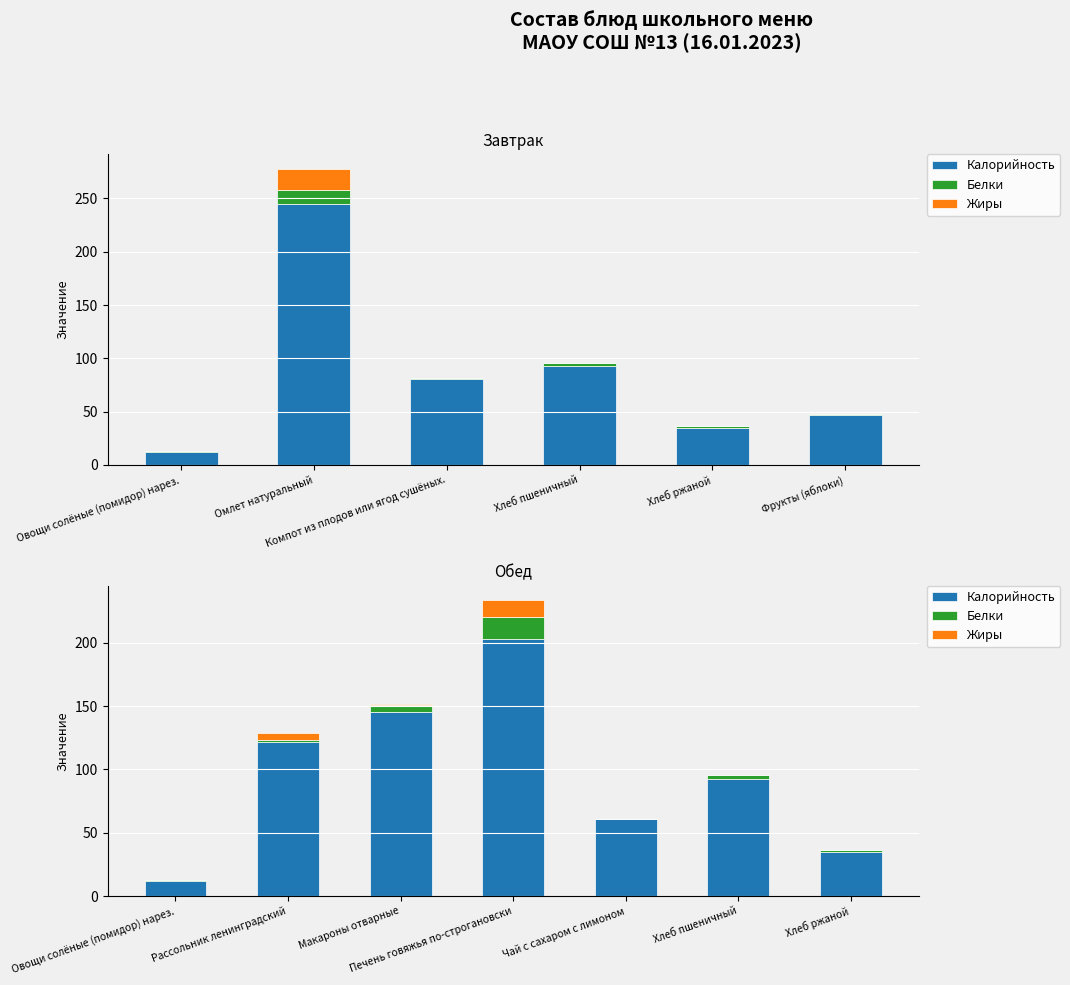

Between Макароны отварные and Печень говяжья по-строгановски, which series saw the biggest shift?

Калорийность